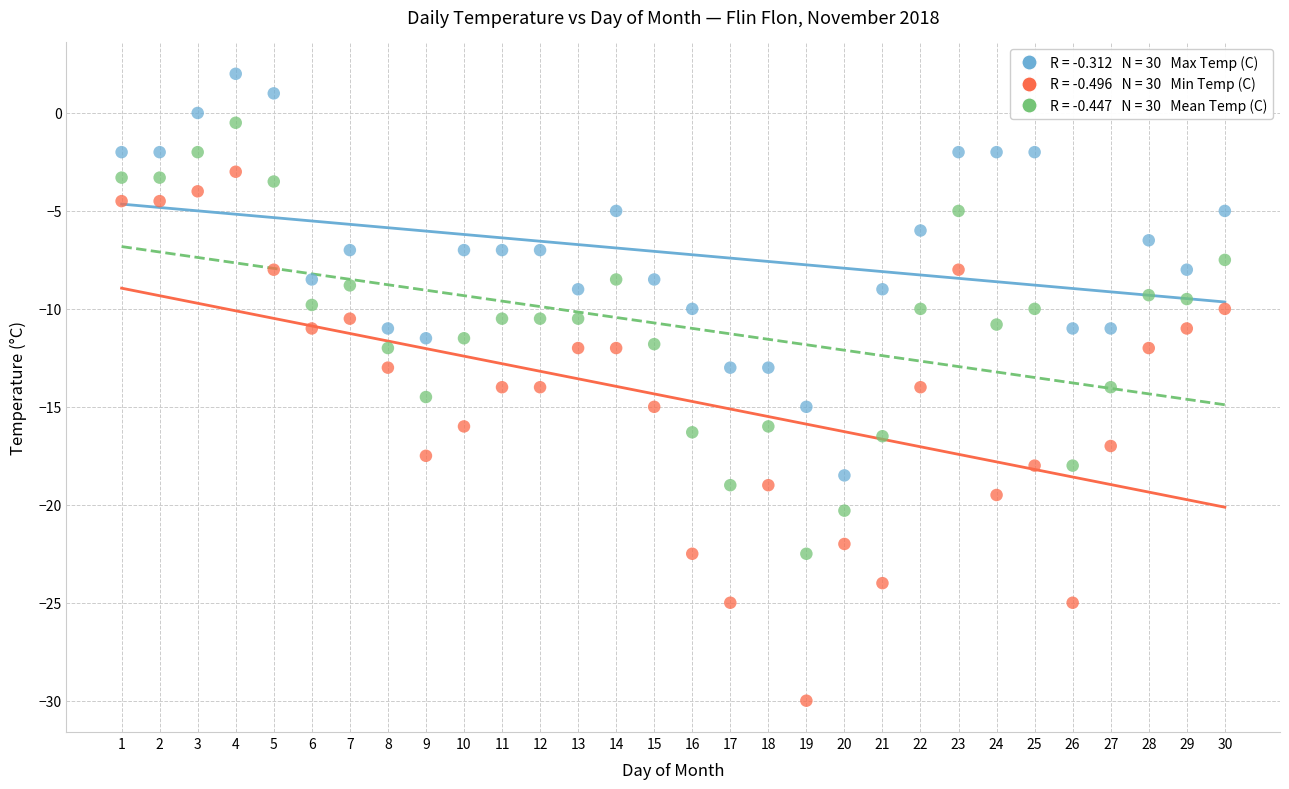

Across all data points, what is the range of X values (max minus min)?

29.0